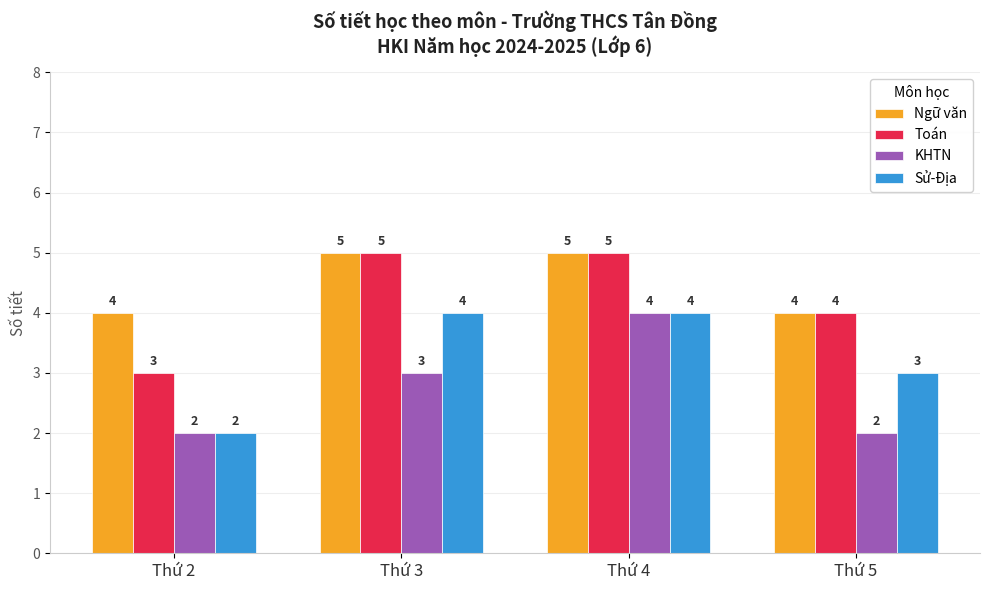

The Sử-Địa series shows 3 at Thứ 5. True or false?

True